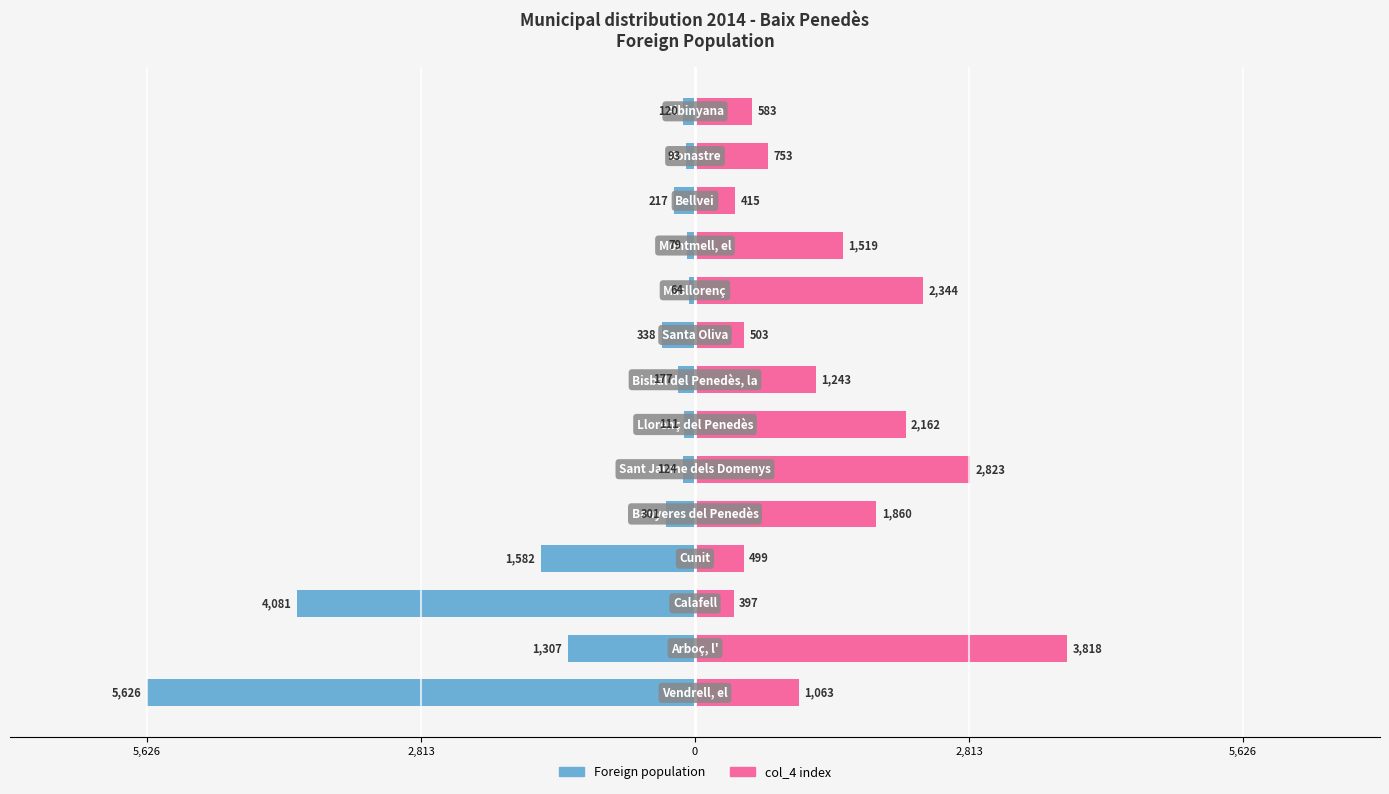

Rank the series by their average value, from lowest to highest.

Foreign population, col_4 index